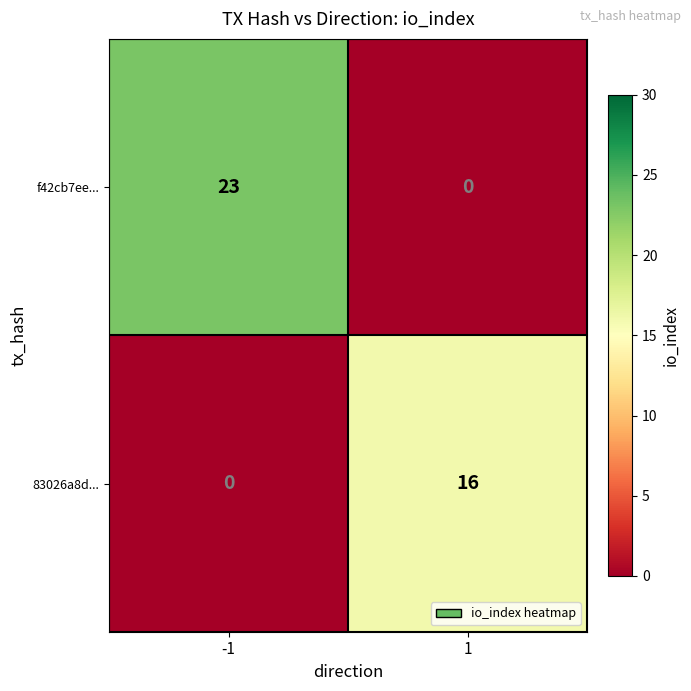

How many data points does each series have?

2